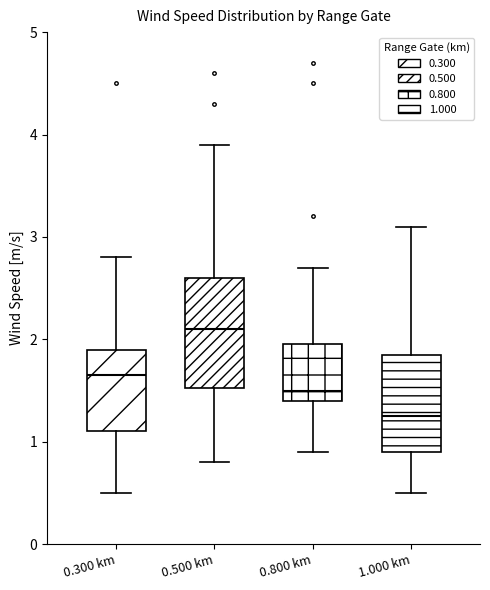

Which box has the lowest median line?

1.000 km